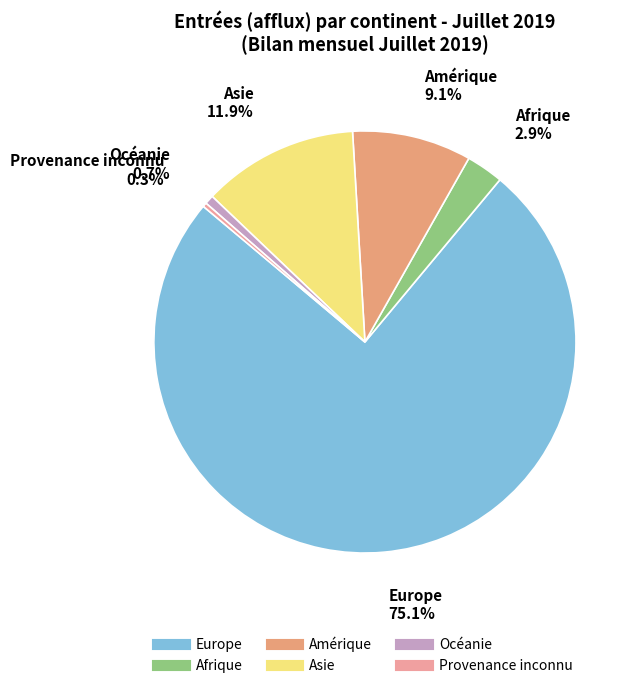

To the nearest percent, what percentage of the pie is Asie?

12%